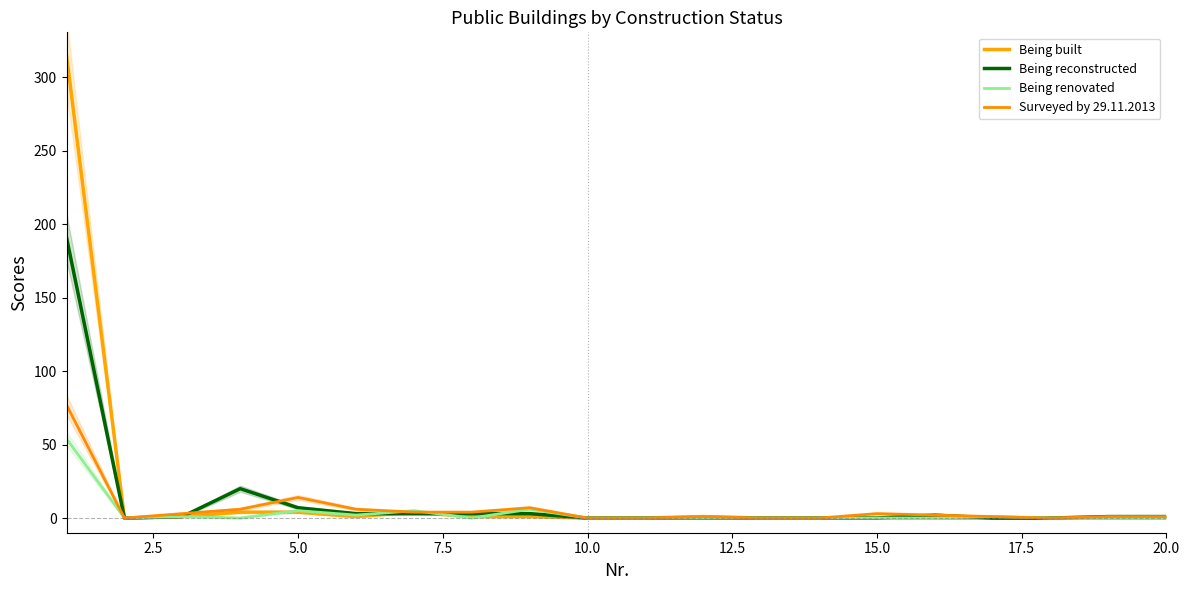

The value of Being built at 18 is 0. True or false?

True